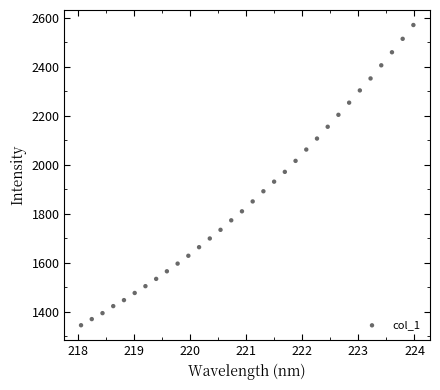

What is the range of Y values (max minus min)?

1225.2